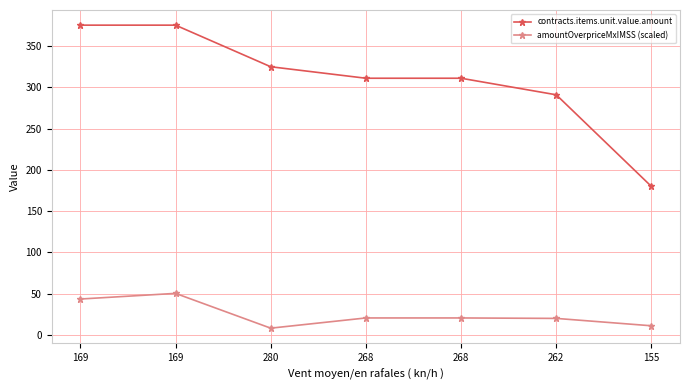

How many series are shown in this chart?

2